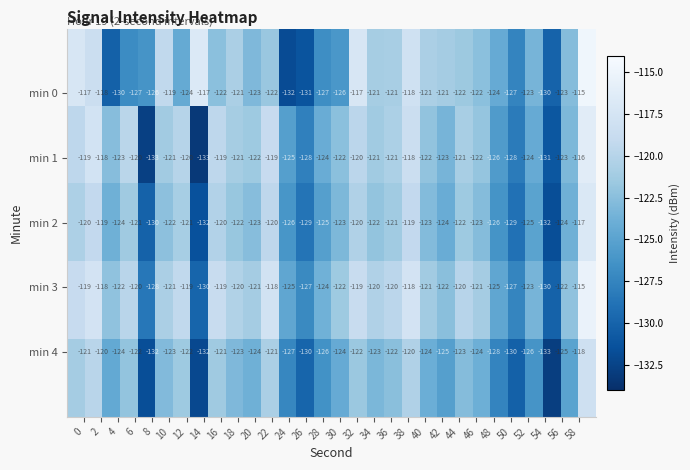

What is the minimum value shown in the chart?

-133